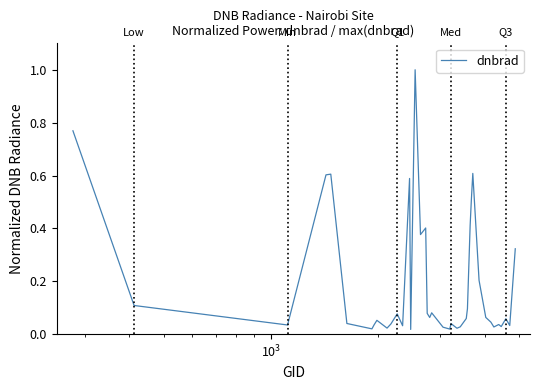

What is the maximum value shown in the chart?

1.0